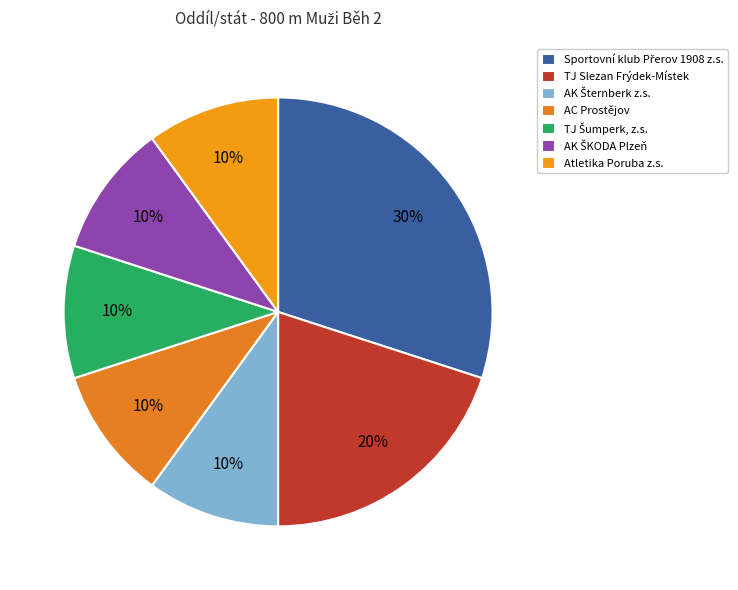

Approximately how many times larger is the value at AK ŠKODA Plzeň compared to TJ Šumperk, z.s.?

1.0